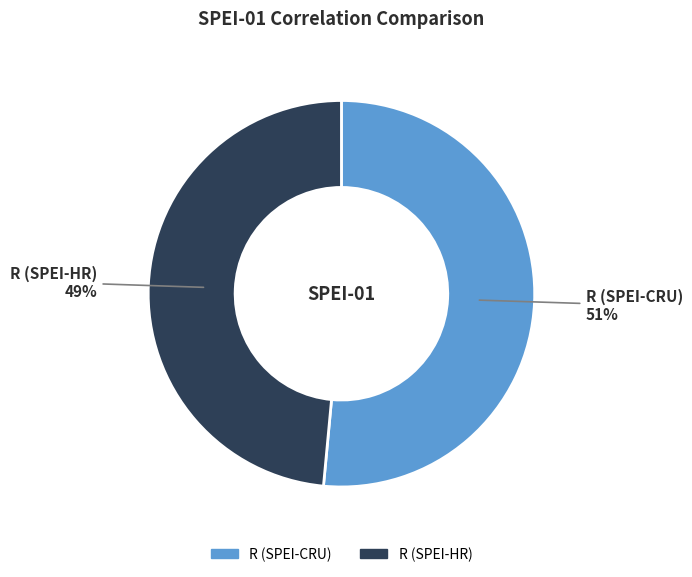

How many slices are in this pie chart?

2